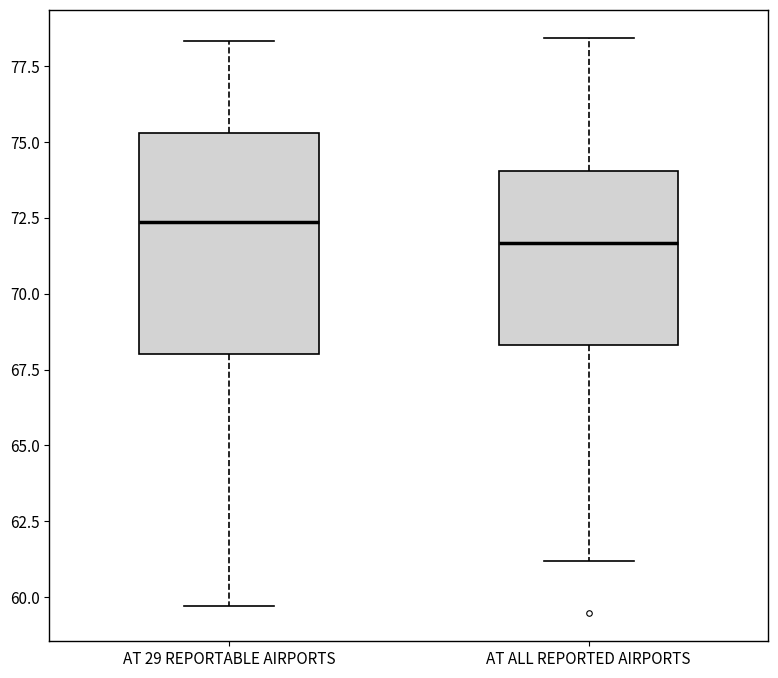

Reading left to right, read every box against the y-axis: the position of its median line, the range the box covers, and the ends of its whiskers. The values are not printed on the chart, so give them approximately, as read against the axis.

AT 29 REPORTABLE AIRPORTS: median 72.5, box 68.0 to 75.5, whiskers 59.5 to 78.5
AT ALL REPORTED AIRPORTS: median 71.5, box 68.5 to 74.0, whiskers 61.0 to 78.5